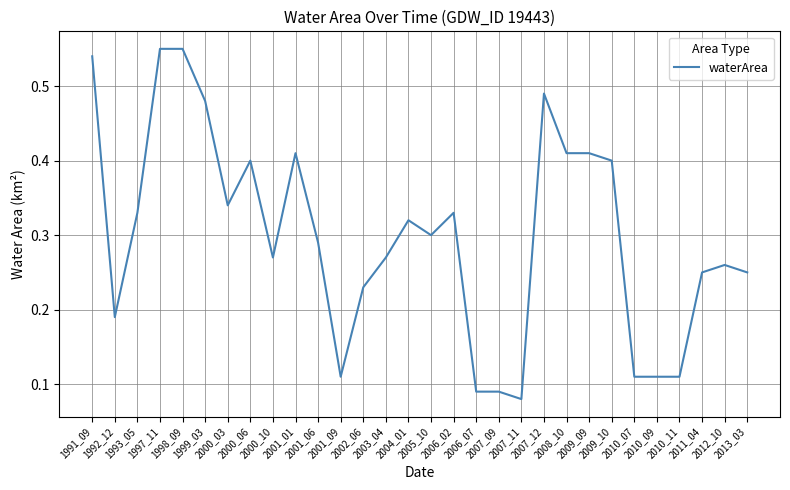

Which category has the lowest value across all series?

2007_11